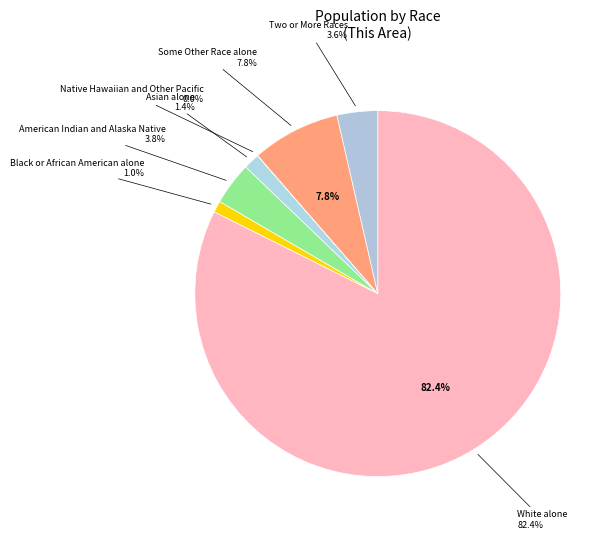

What percentage is the American Indian and Alaska Native slice, to the nearest percent?

4%